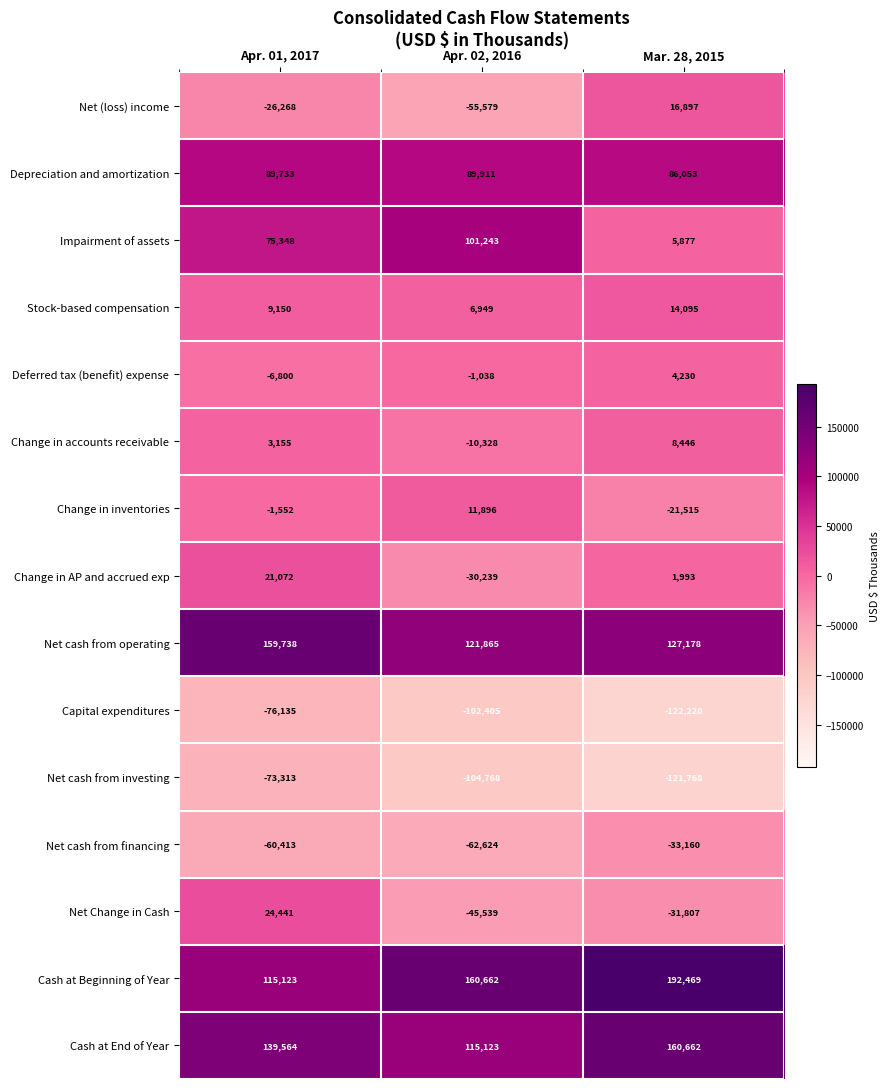

Which series has the widest spread of values?

Impairment of assets